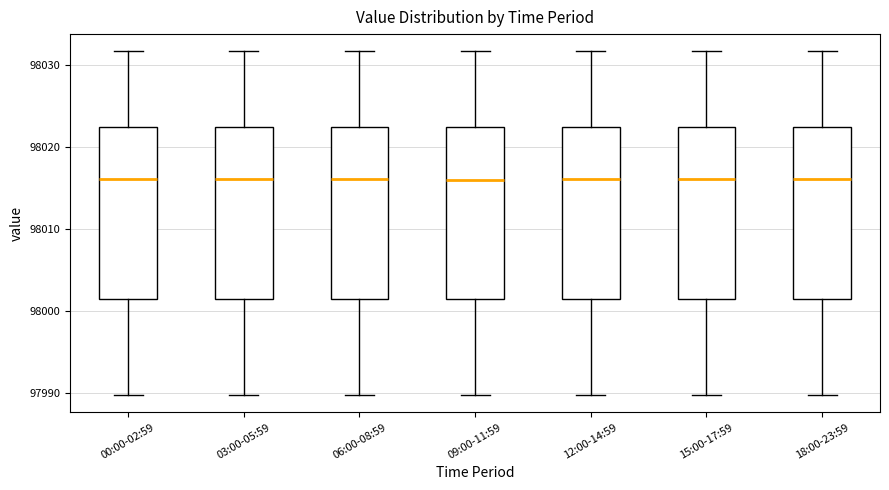

Reading left to right, read every box against the y-axis: the position of its median line, the range the box covers, and the ends of its whiskers. The values are not printed on the chart, so give them approximately, as read against the axis.

00:00-02:59: median 98016, box 98002 to 98022, whiskers 97990 to 98032
03:00-05:59: median 98016, box 98002 to 98022, whiskers 97990 to 98032
06:00-08:59: median 98016, box 98002 to 98022, whiskers 97990 to 98032
09:00-11:59: median 98016, box 98002 to 98022, whiskers 97990 to 98032
12:00-14:59: median 98016, box 98002 to 98022, whiskers 97990 to 98032
15:00-17:59: median 98016, box 98002 to 98022, whiskers 97990 to 98032
18:00-23:59: median 98016, box 98002 to 98022, whiskers 97990 to 98032